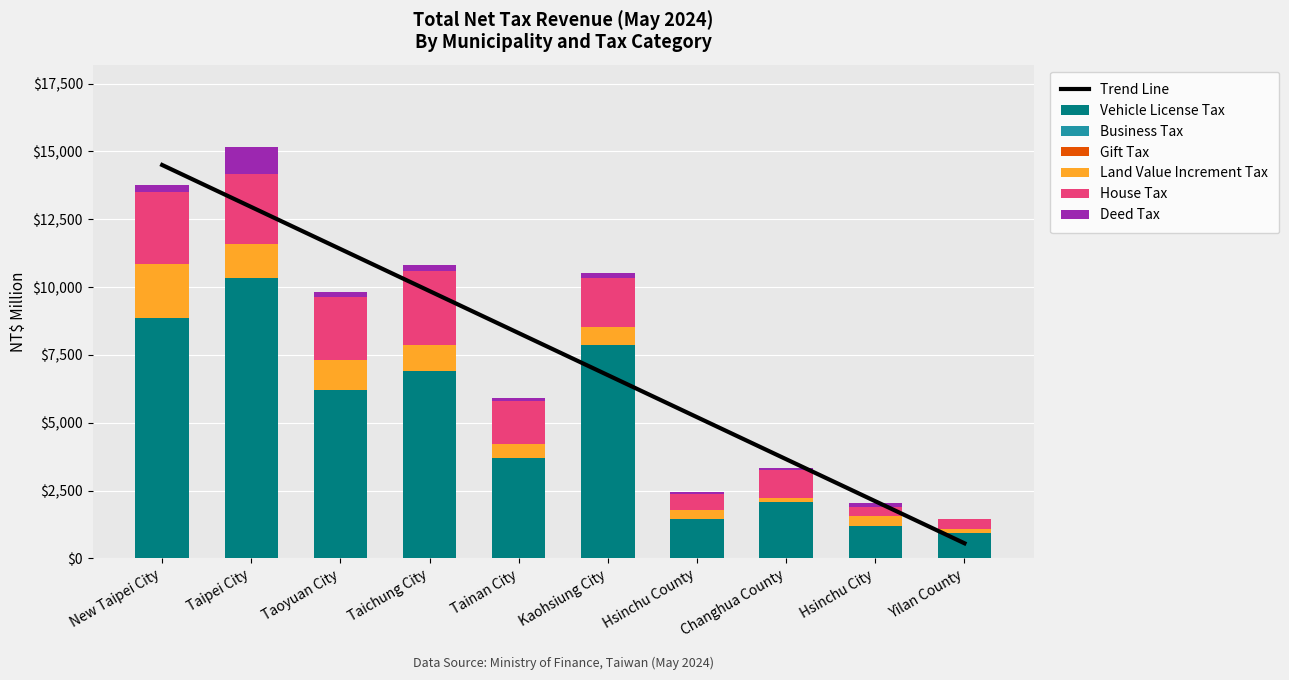

What is the value of the Vehicle License Tax bar at the 3rd from the left?

6211